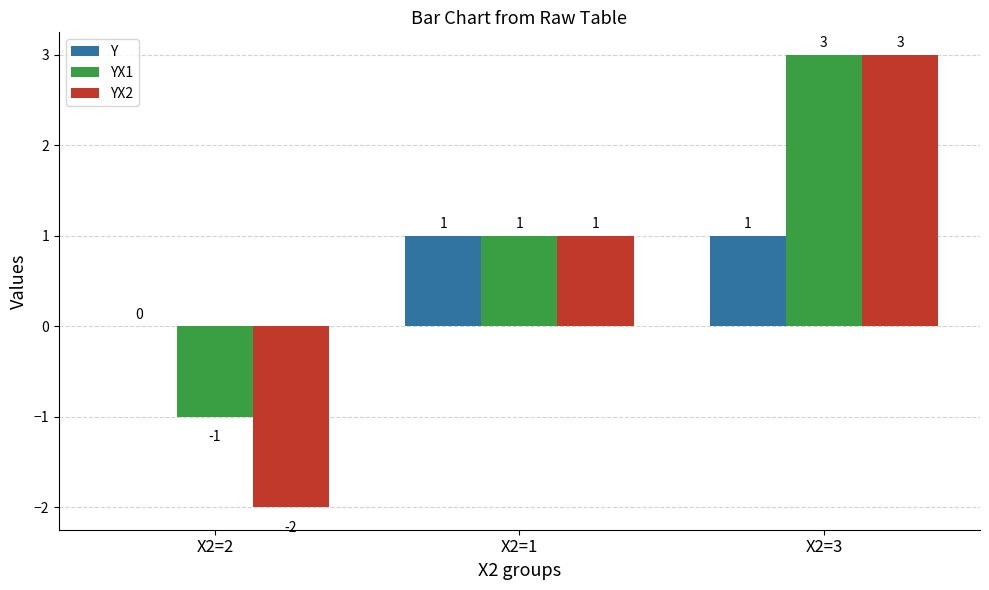

Where is YX1 nearest to the value 1?

X2=1